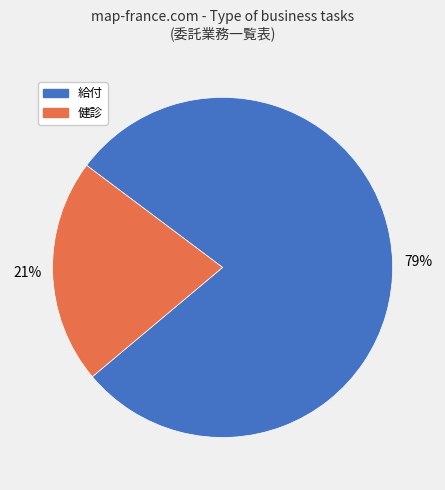

Does 健診 account for over 50% of the chart?

No